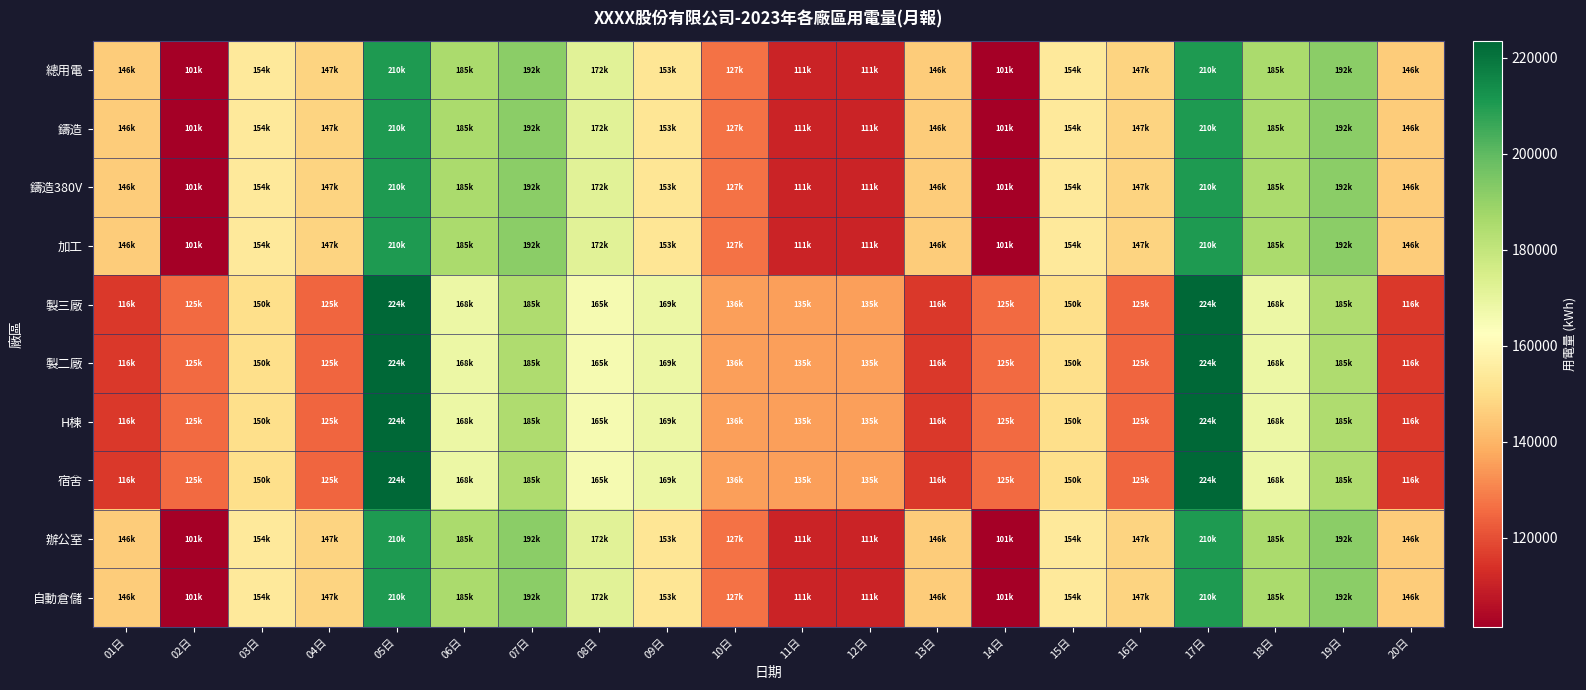

Which series has the largest range (max minus min)?

總用電